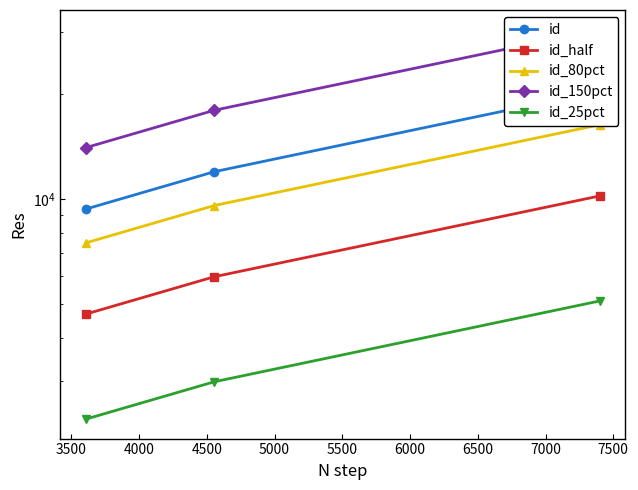

What is the difference between the highest and lowest values at 3500?

14963.8